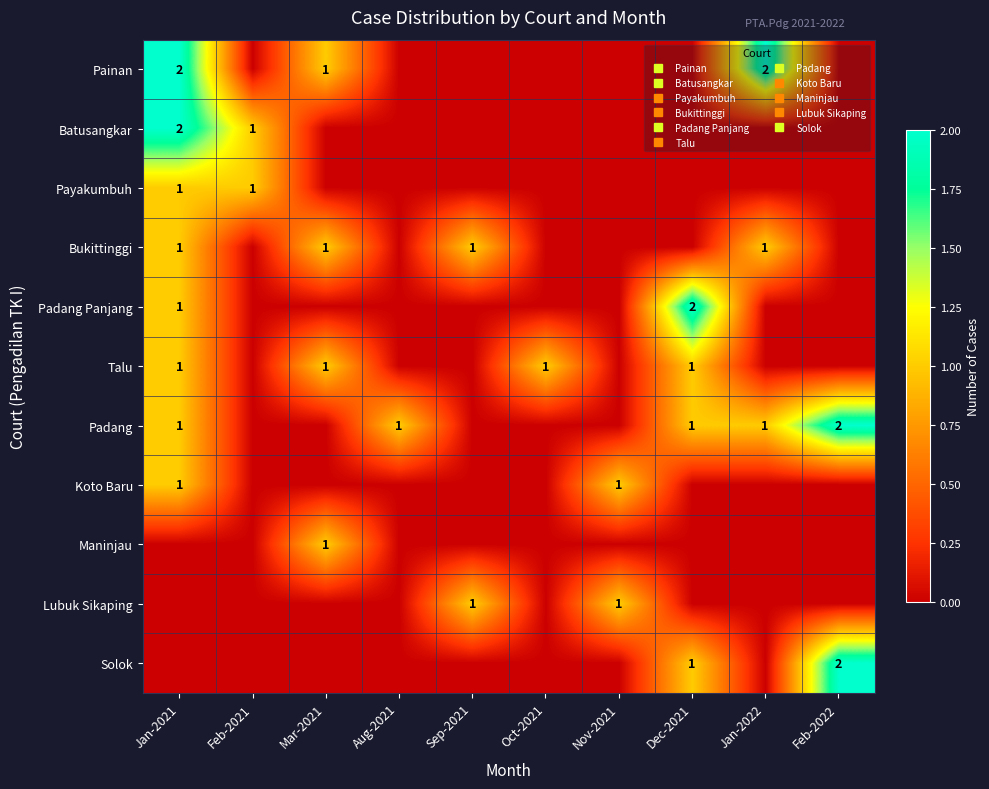

Between Aug-2021 and Dec-2021, which series saw the biggest shift?

Padang Panjang